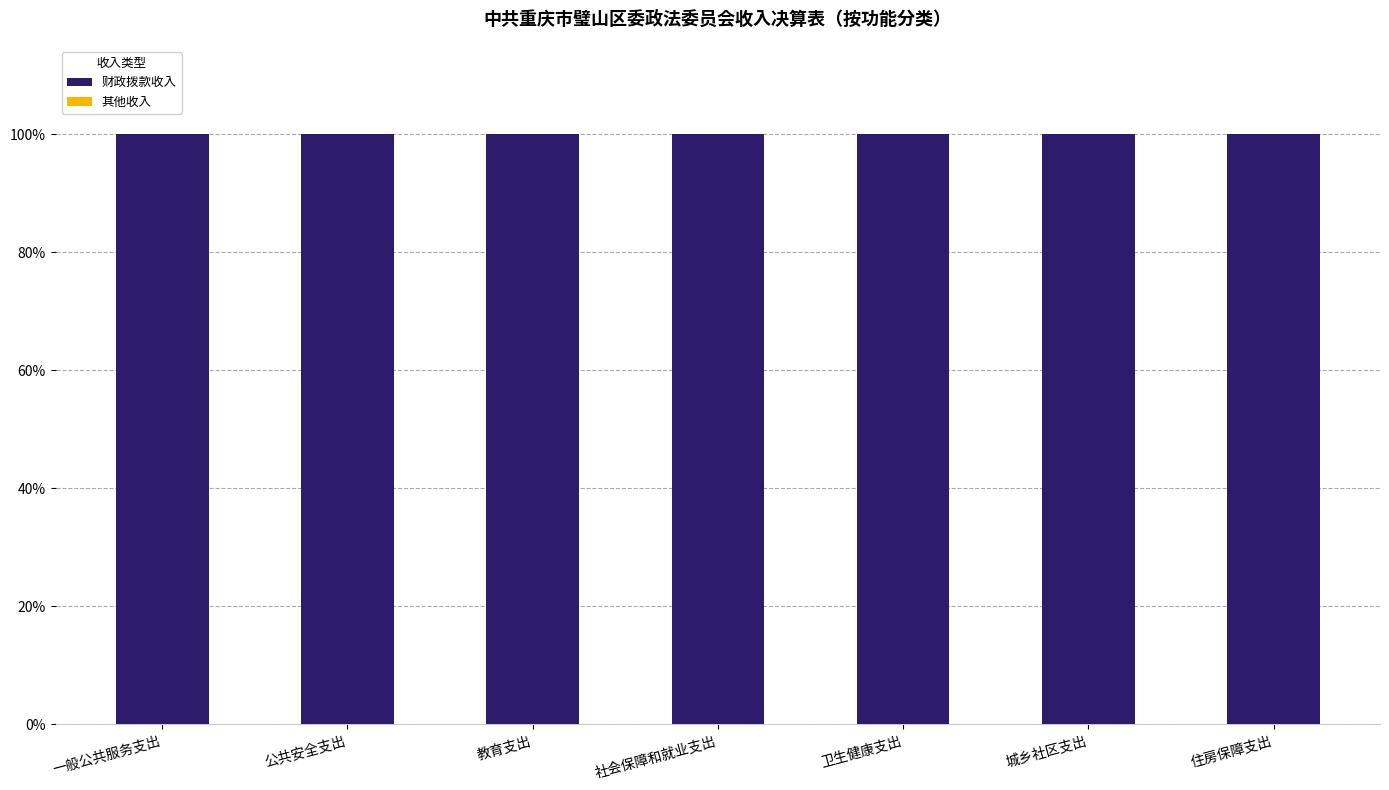

Count the number of data series in this chart.

2